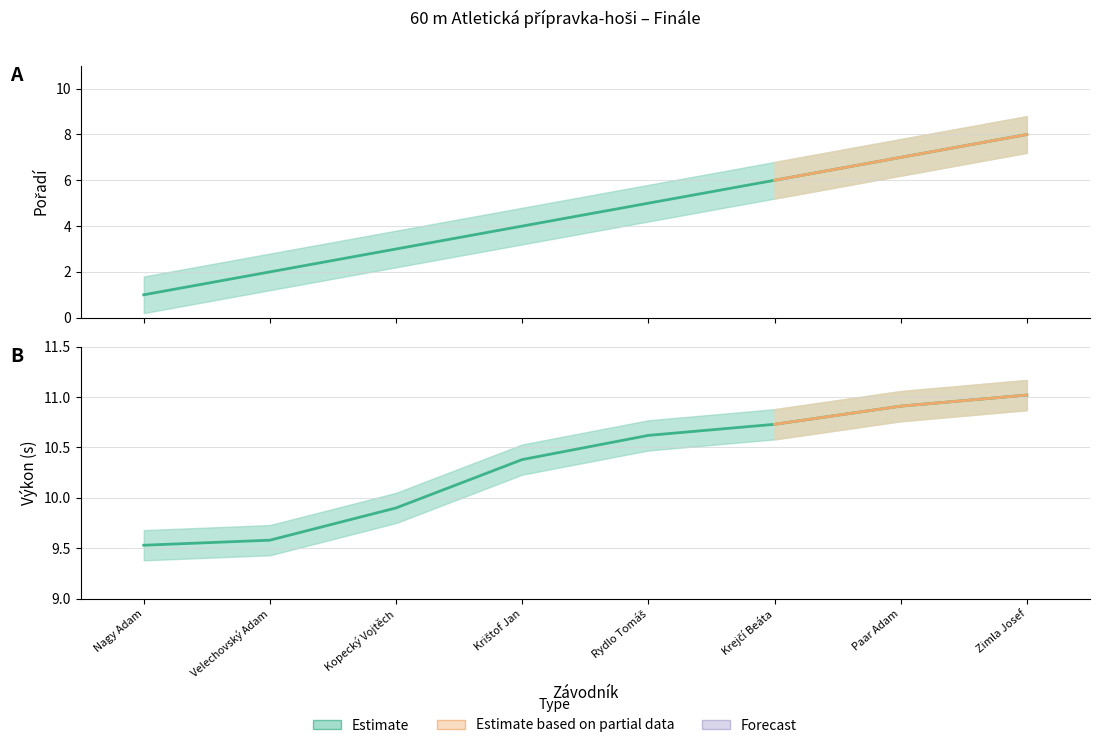

Reading left to right, what are all the values shown in this chart?

Pořadí: 1.0	2.0	3.0	4.0	5.0	6.0	7.0	8.0
Výkon: 9.5	9.6	9.9	10.4	10.6	10.7	10.9	11.0